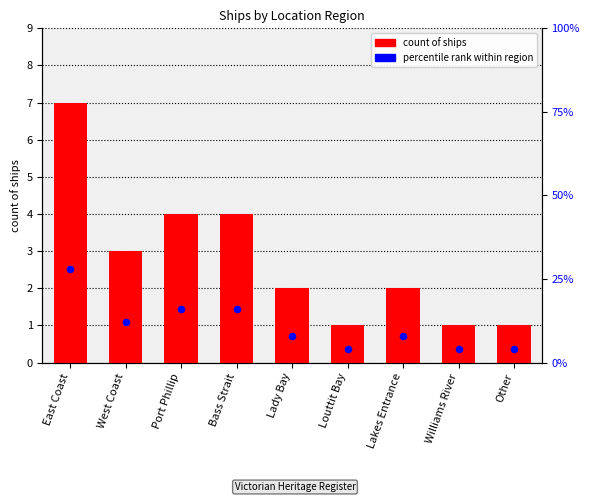

Which series has the largest total across all categories?

percentile rank within region